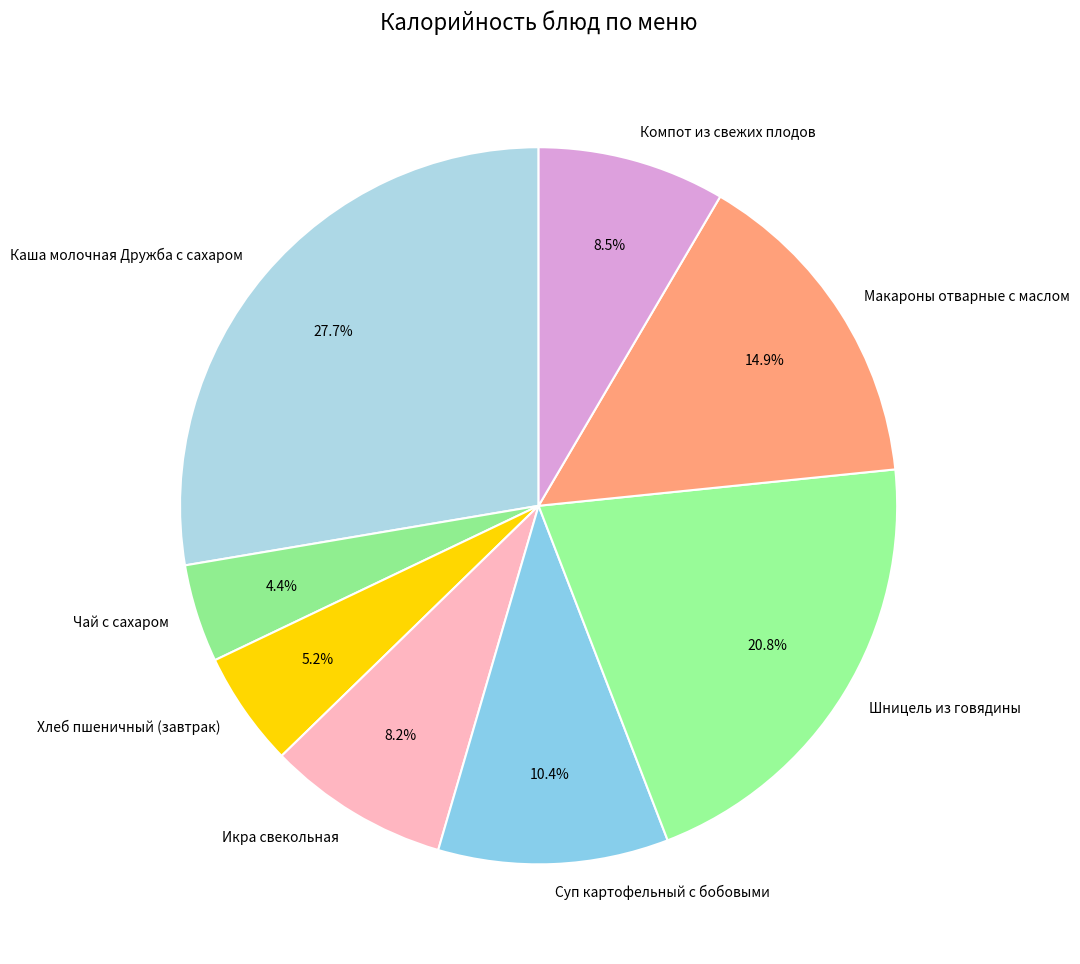

Which has a higher value, Суп картофельный с бобовыми or Каша молочная Дружба с сахаром?

Каша молочная Дружба с сахаром